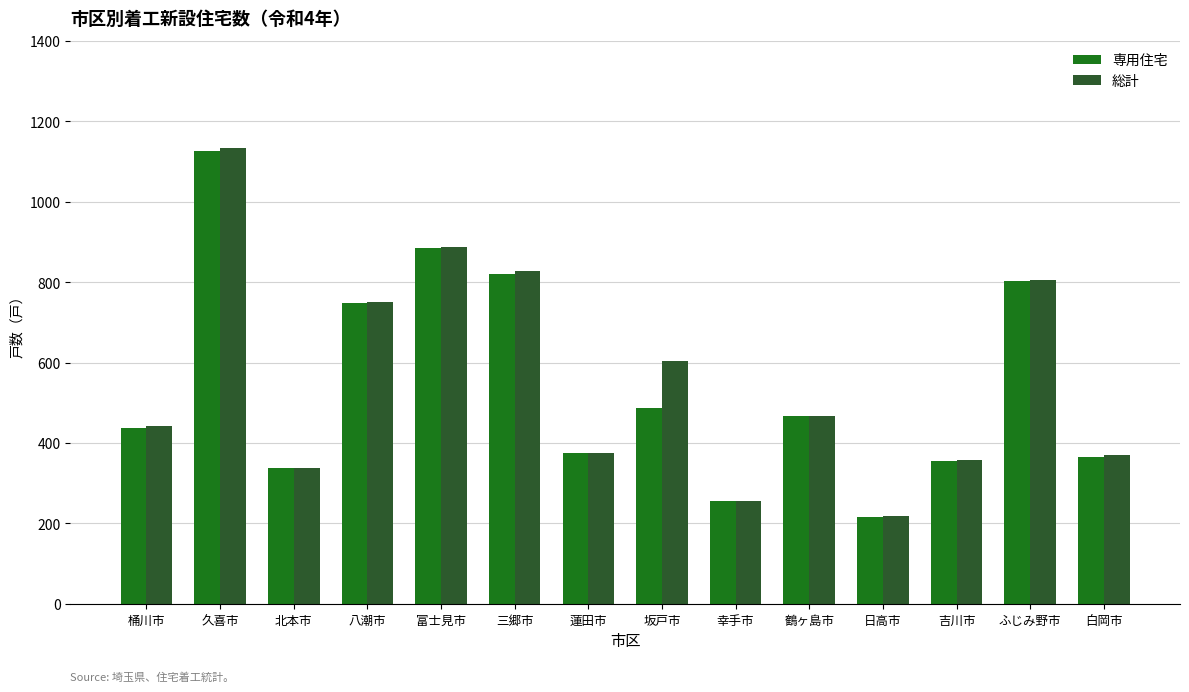

Between 幸手市 and ふじみ野市, which series saw the biggest shift?

総計